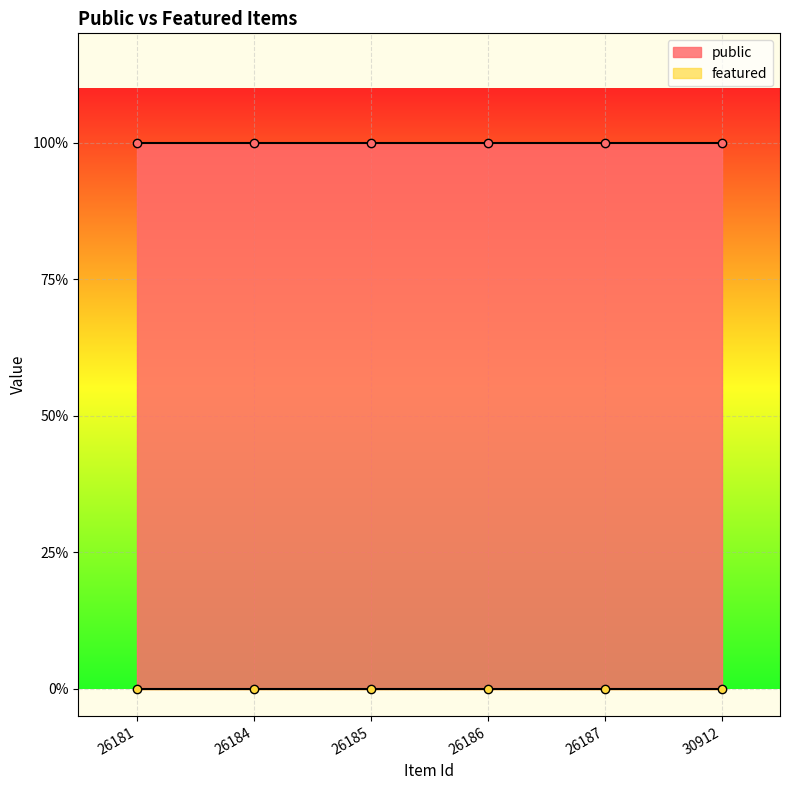

Reading right to left, list all the values displayed in this chart.

public: 1	1	1	1	1	1
featured: 0	0	0	0	0	0